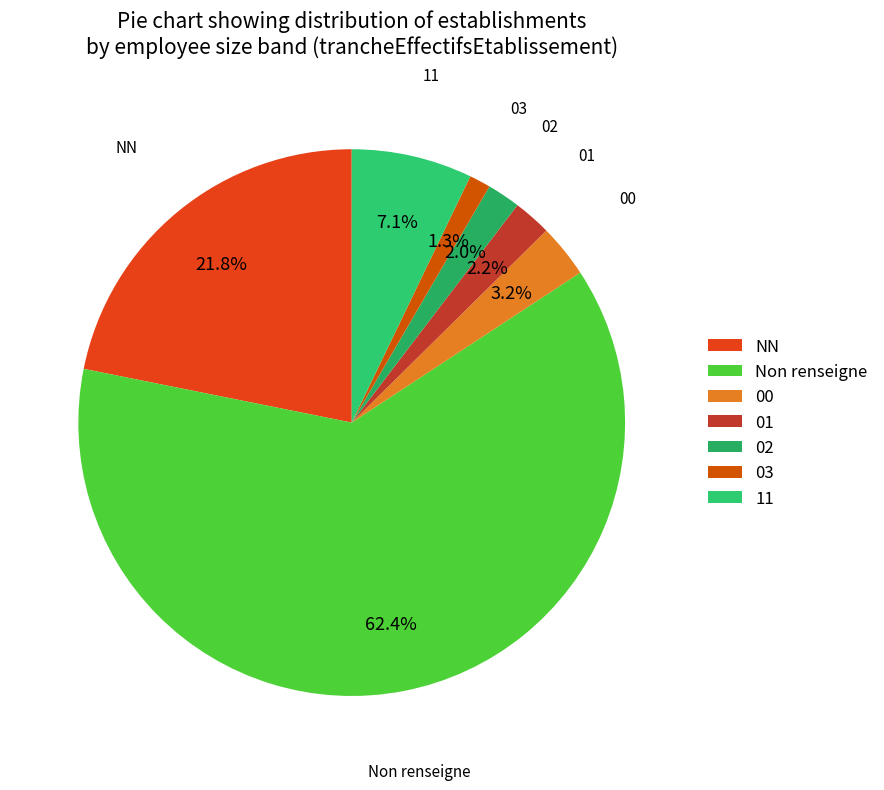

What is the smallest slice in the pie chart?

03